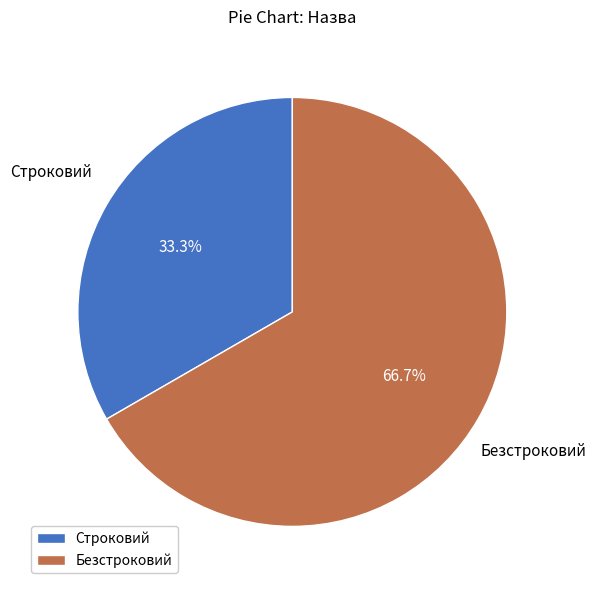

To the nearest percent, what is the difference between the Безстроковий and Строковий slice percentages?

33%